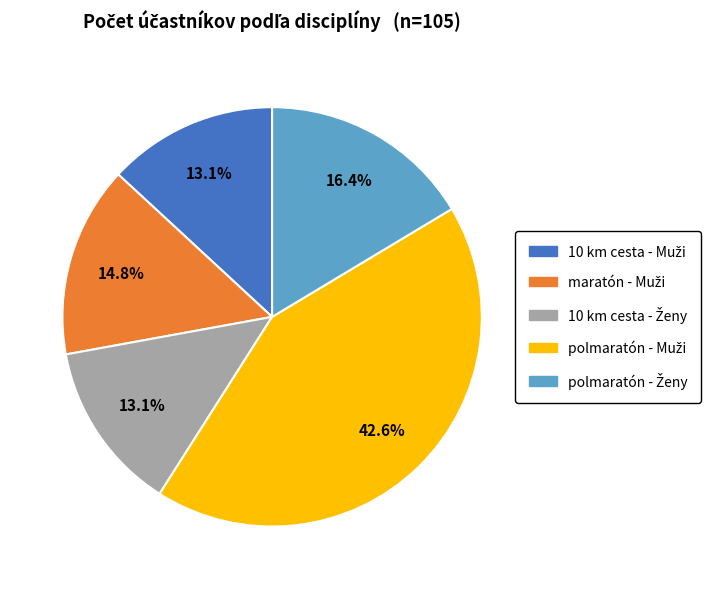

Is there a majority slice in this chart?

No